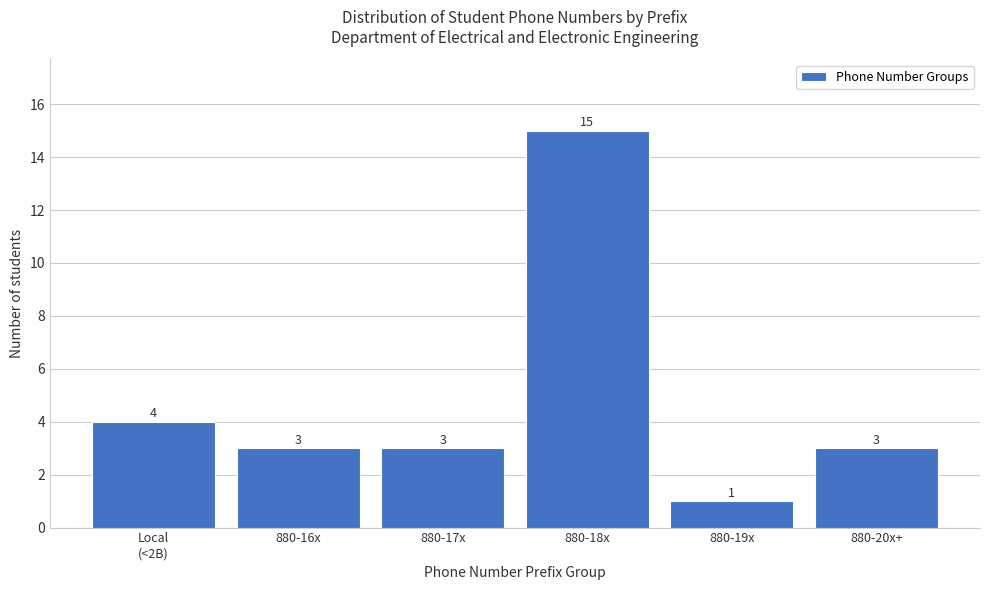

Reading left to right, list all the values displayed in this chart.

4	3	3	15	1	3